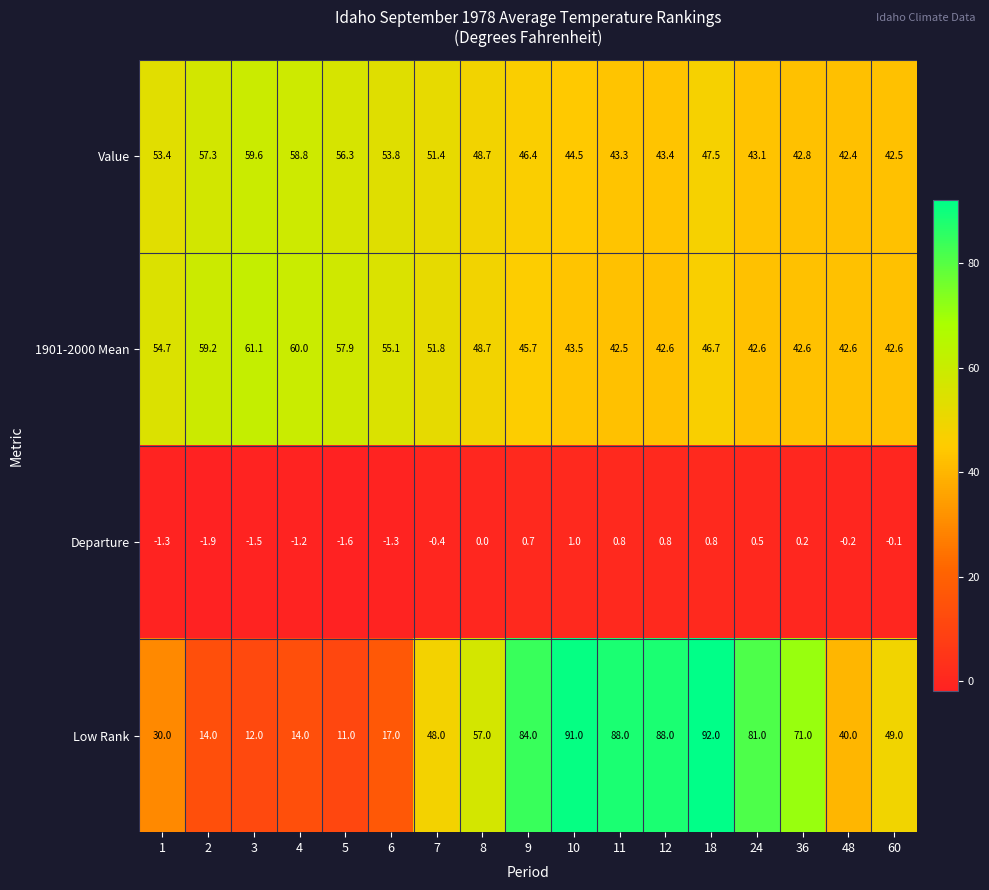

True or false: Departure has a value of -1.3 at 6.

True